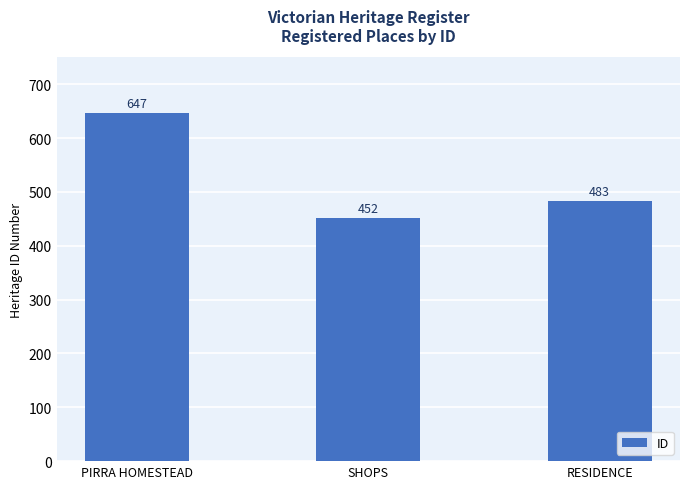

What is the label of the 1st bar from the left?

PIRRA HOMESTEAD